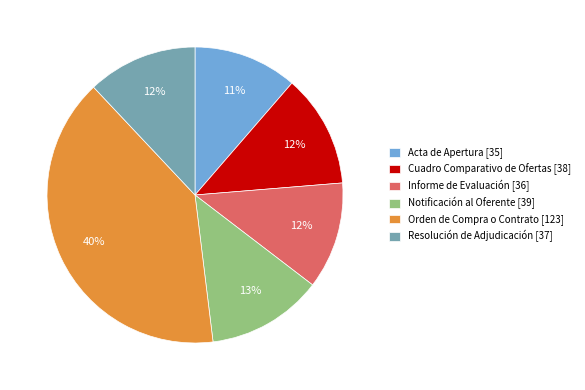

Is the sum of Cuadro Comparativo de Ofertas [38] and Acta de Apertura [35] greater than half?

No